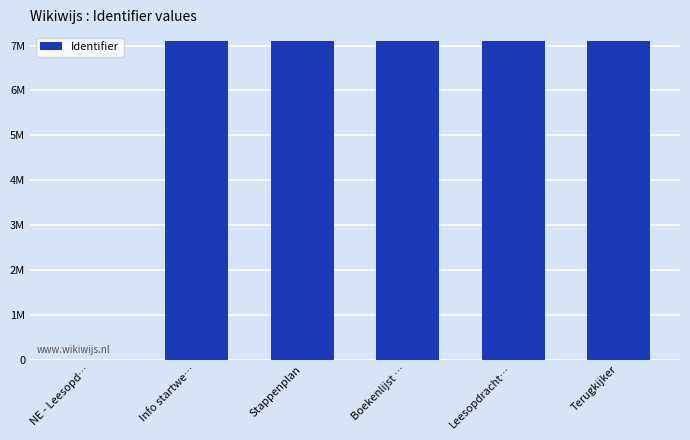

The value at Terugkijker is 7112194. True or false?

True